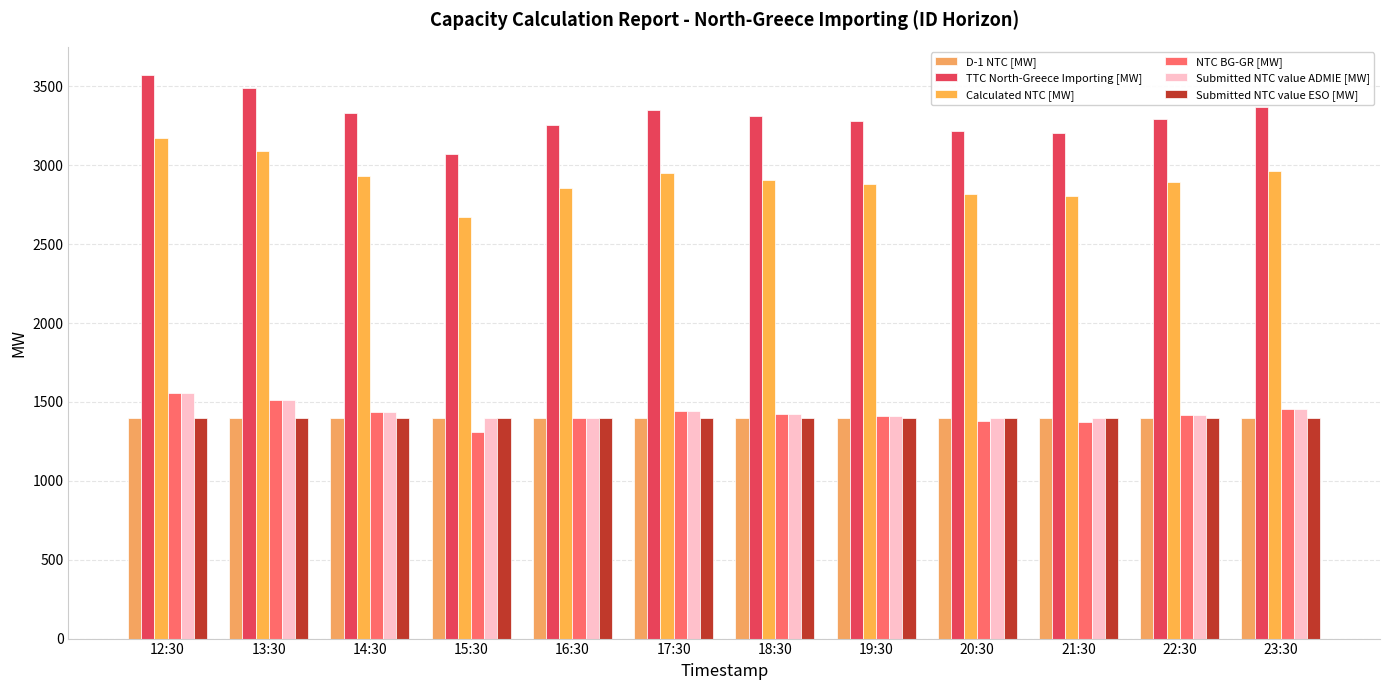

What is the sum of the TTC North-Greece Importing [MW] values at 12:30 and 21:30?

6774